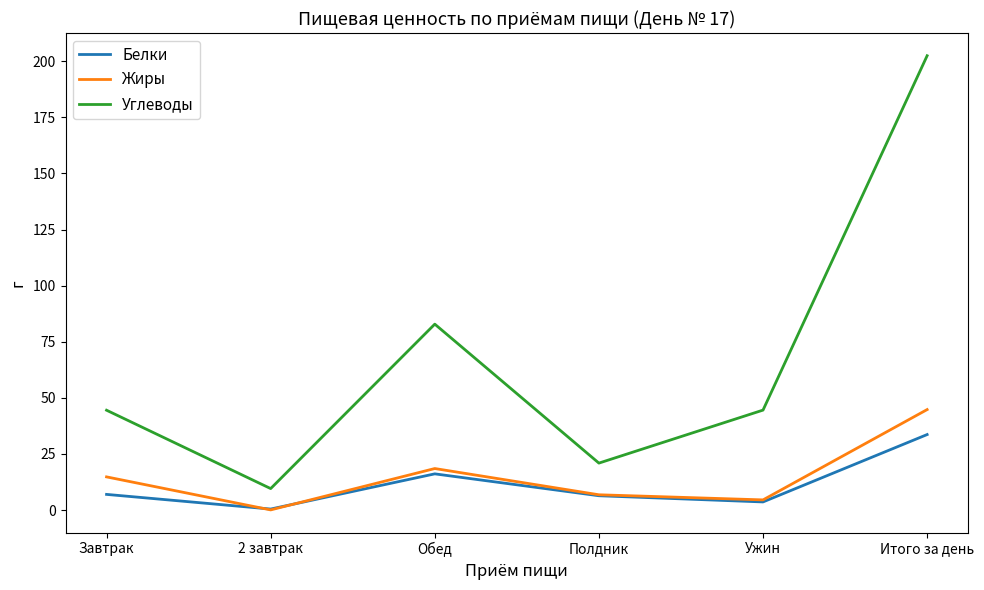

Is it true that Белки equals 13.3 at Итого за день?

False